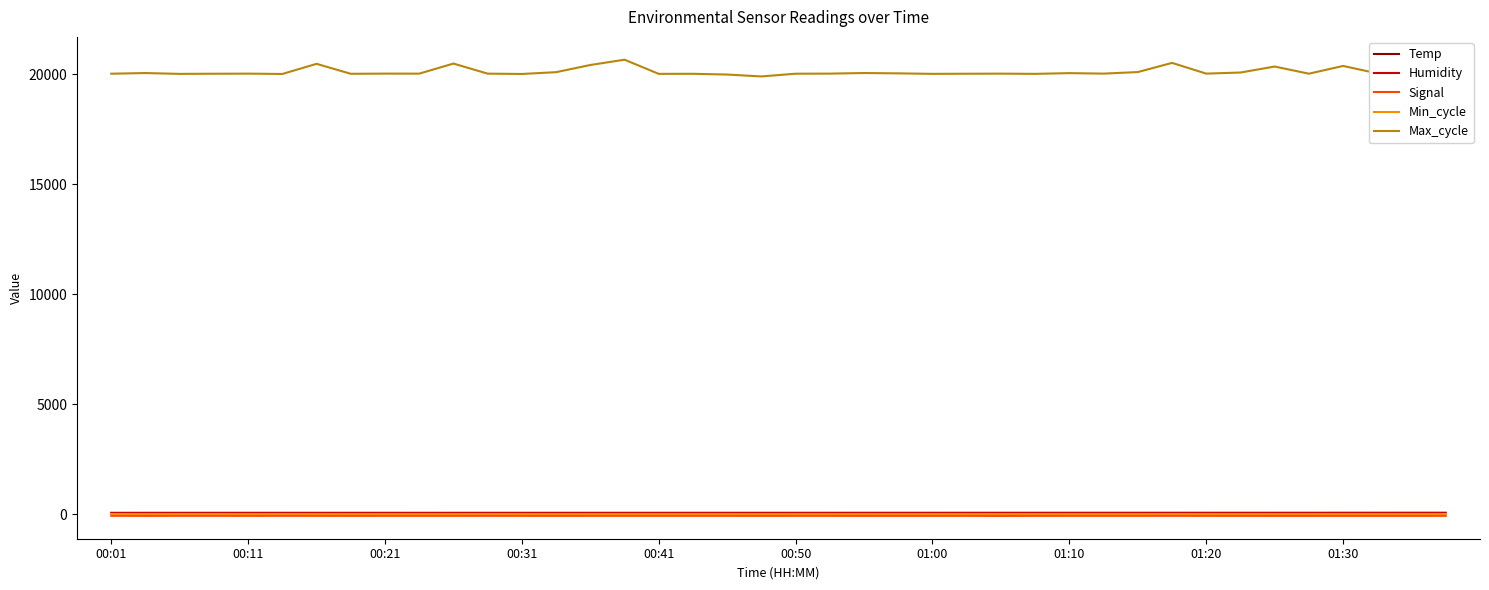

True or false: Max_cycle and Signal intersect in this chart.

False